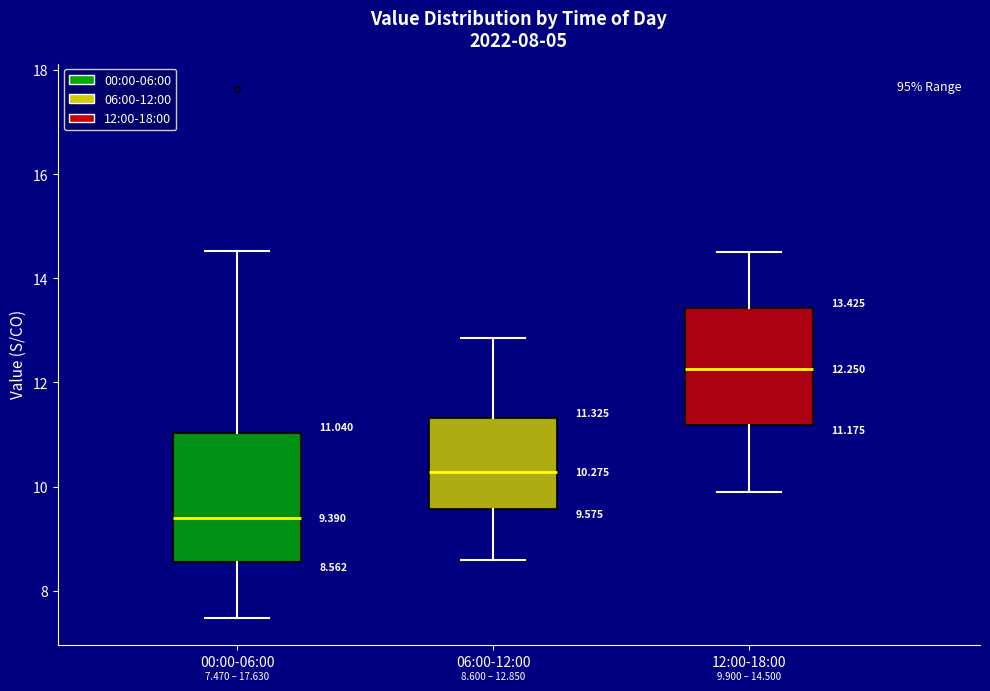

Which box is the tallest, from its lower edge to its upper edge?

00:00-06:00